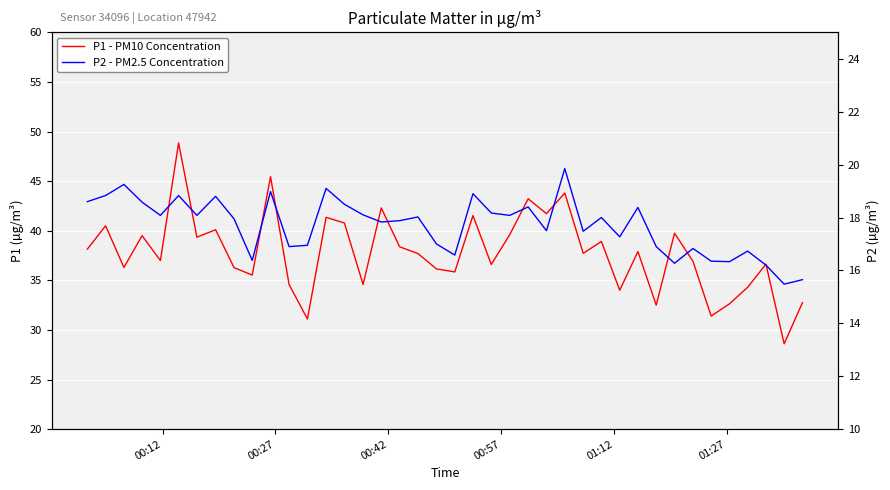

What is the total value across all series at 00:27?

59.3